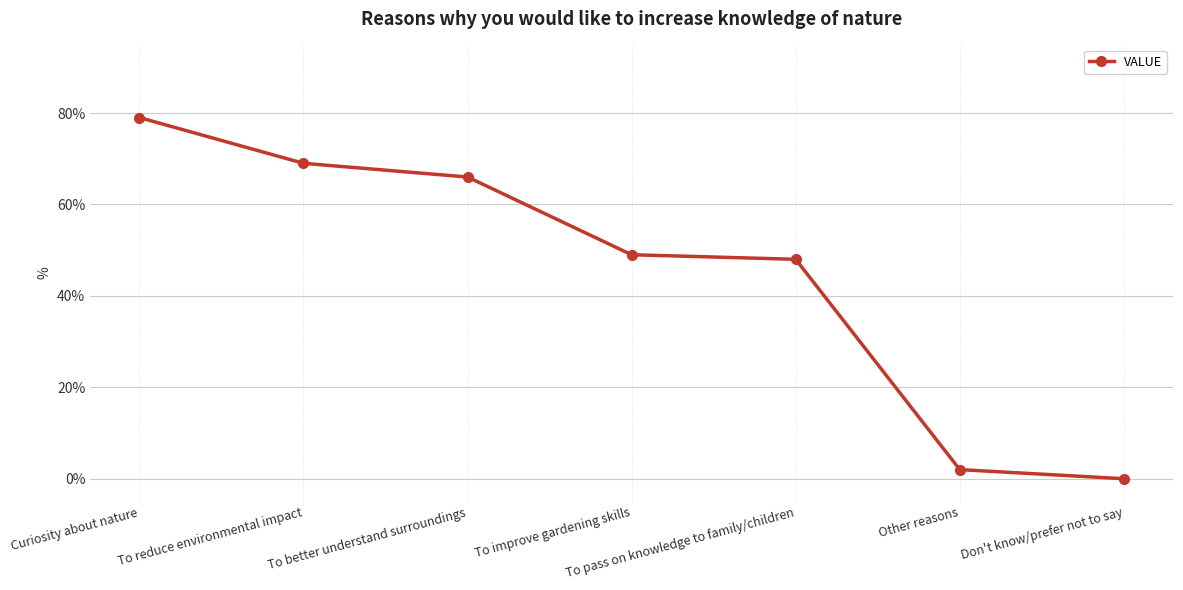

What position from the left is To pass on knowledge to family/children?

5